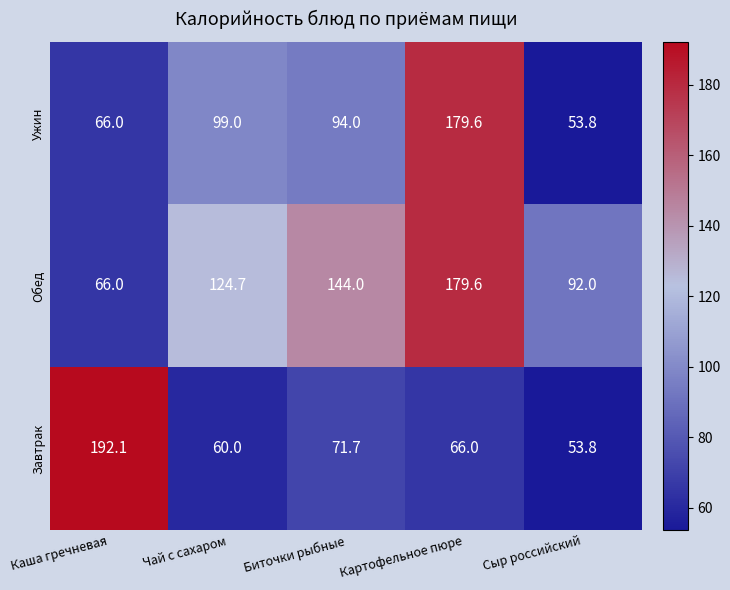

How many values in the Ужин series are below 94?

2